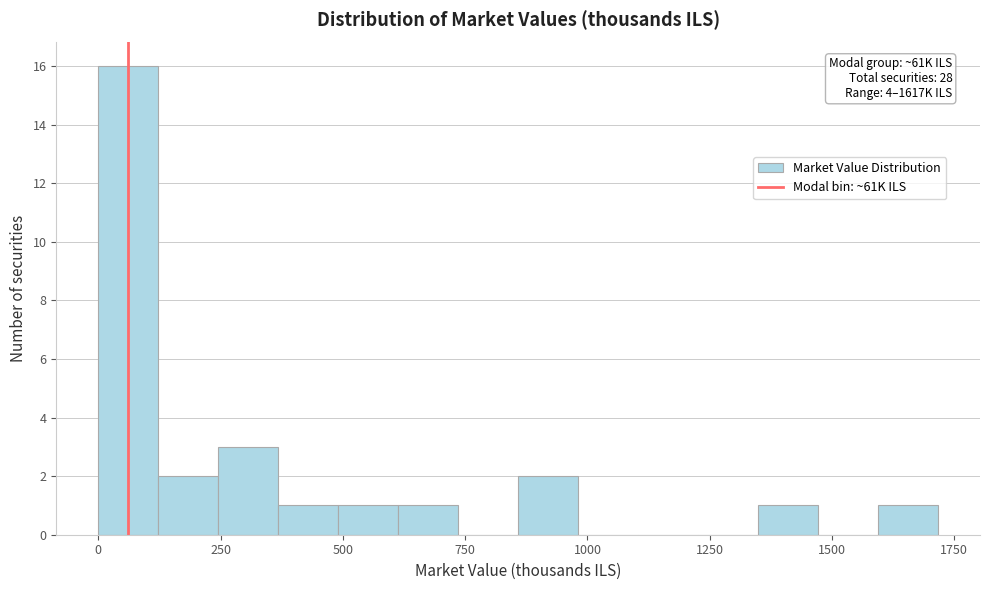

Around what value on the x-axis is the tallest bar? Give the approximate position of its centre, as read against the axis.

50